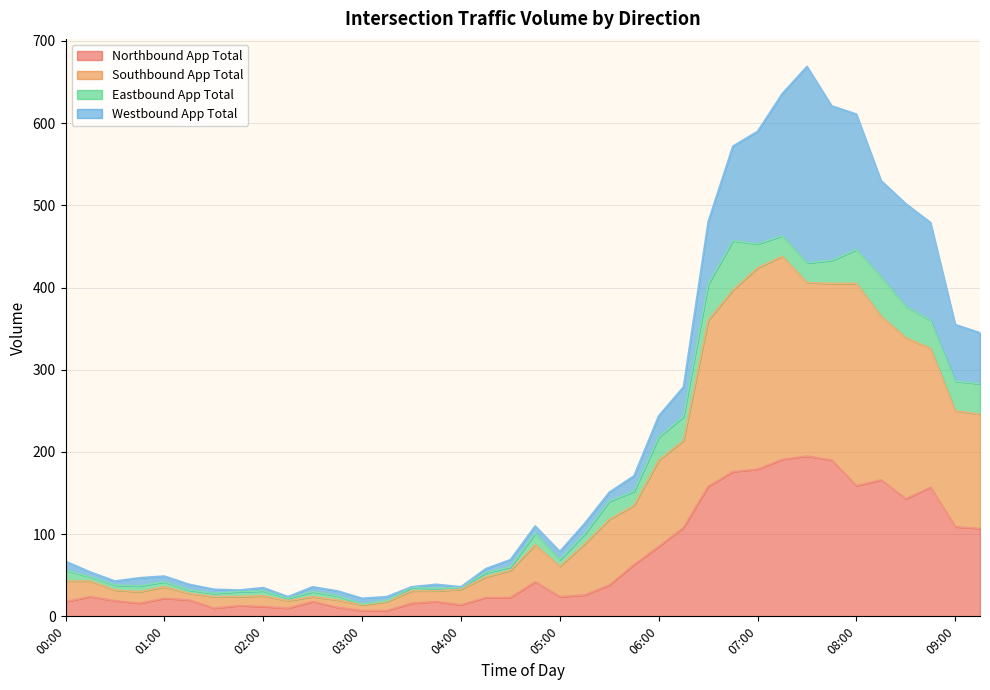

What are all the series names shown in the legend?

Northbound App Total, Southbound App Total, Eastbound App Total, Westbound App Total